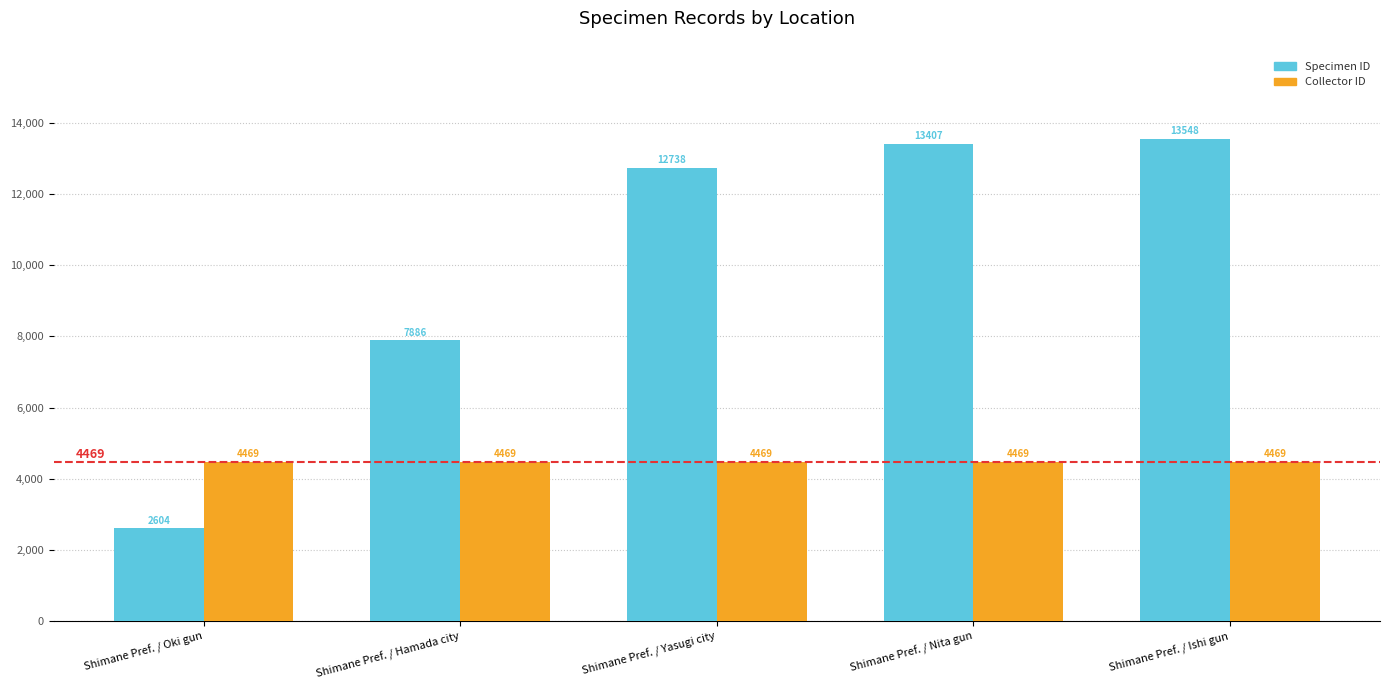

Which series has the largest range (max minus min)?

Specimen ID